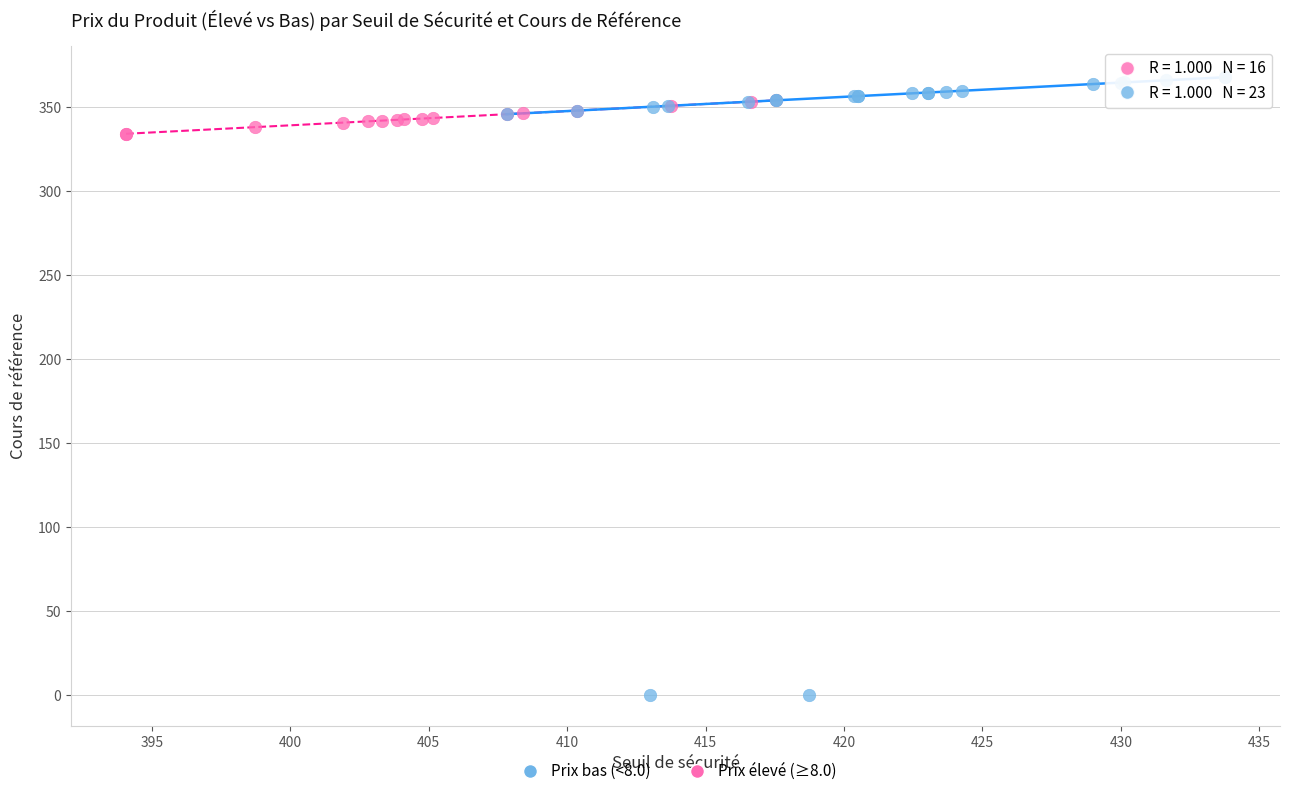

Which series has the widest spread of Y values?

Prix bas (<8.0)